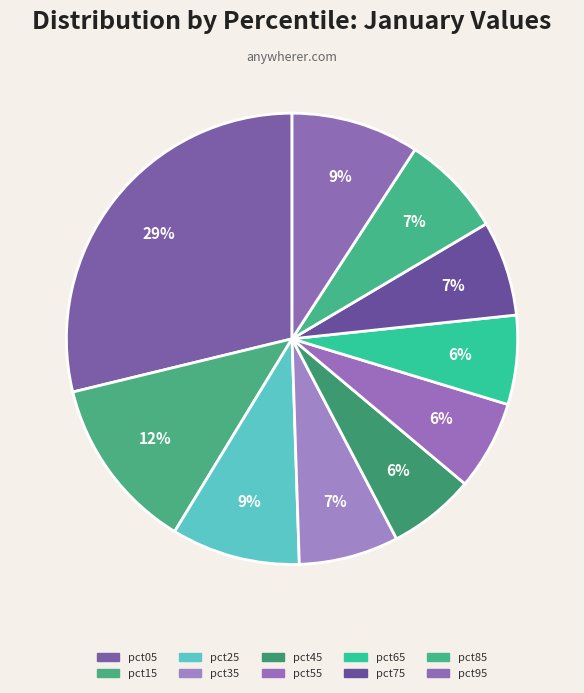

To the nearest percent, what is the difference between the pct65 and pct95 slice percentages?

3%